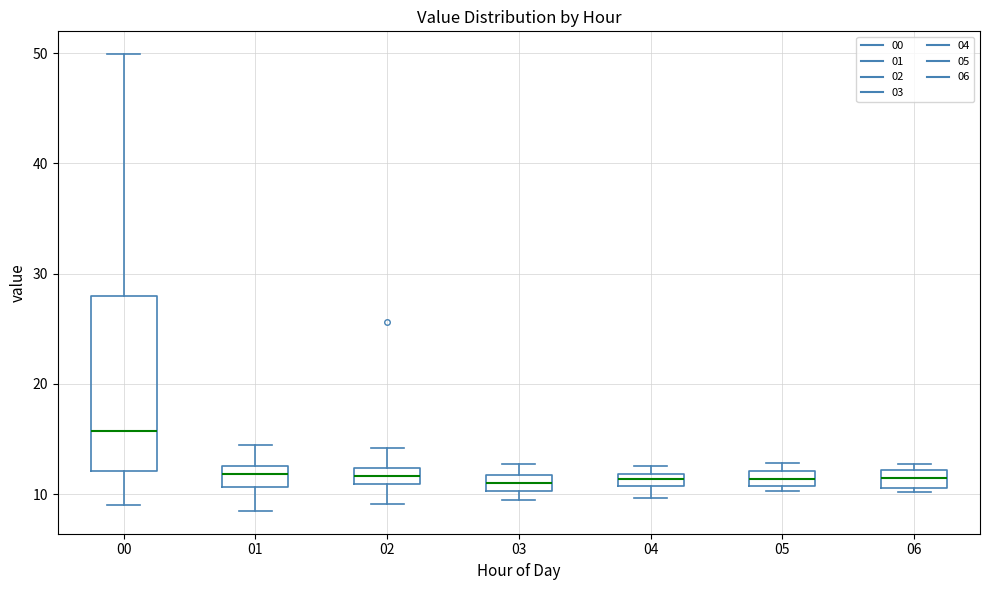

Which box is the tallest, from its lower edge to its upper edge?

00